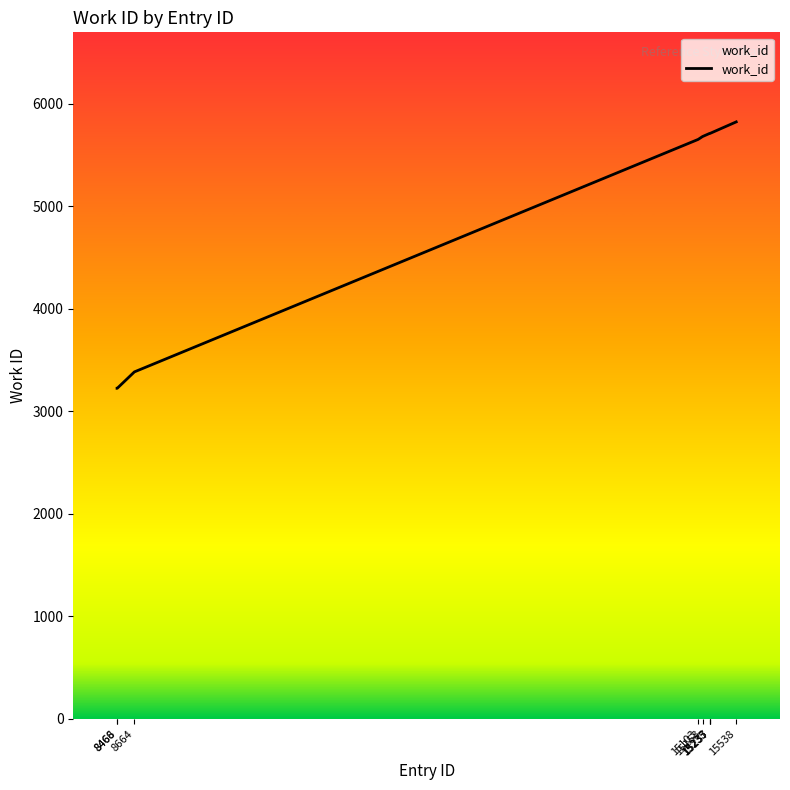

The value at 15237 is 5709. True or false?

True